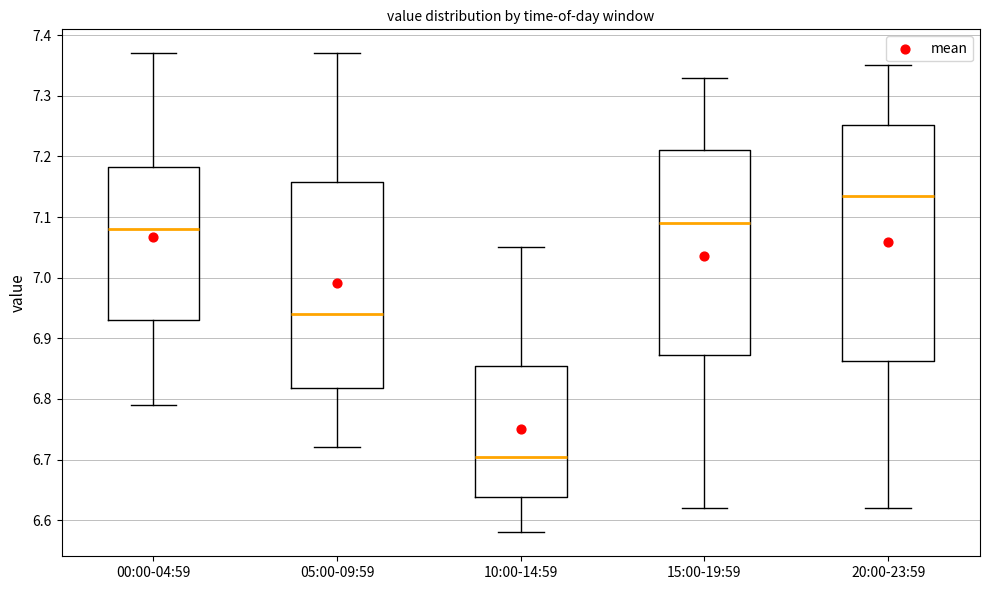

Reading left to right, transcribe this box plot: for each box, give where its median line is, the range the box spans, and where its two whiskers end, as read against the y-axis. The values are not printed on the chart, so give them approximately, as read against the axis.

00:00-04:59: median 7.08, box 6.93 to 7.18, whiskers 6.79 to 7.37
05:00-09:59: median 6.94, box 6.82 to 7.16, whiskers 6.72 to 7.37
10:00-14:59: median 6.71, box 6.64 to 6.86, whiskers 6.58 to 7.05
15:00-19:59: median 7.09, box 6.87 to 7.21, whiskers 6.62 to 7.33
20:00-23:59: median 7.14, box 6.86 to 7.25, whiskers 6.62 to 7.35